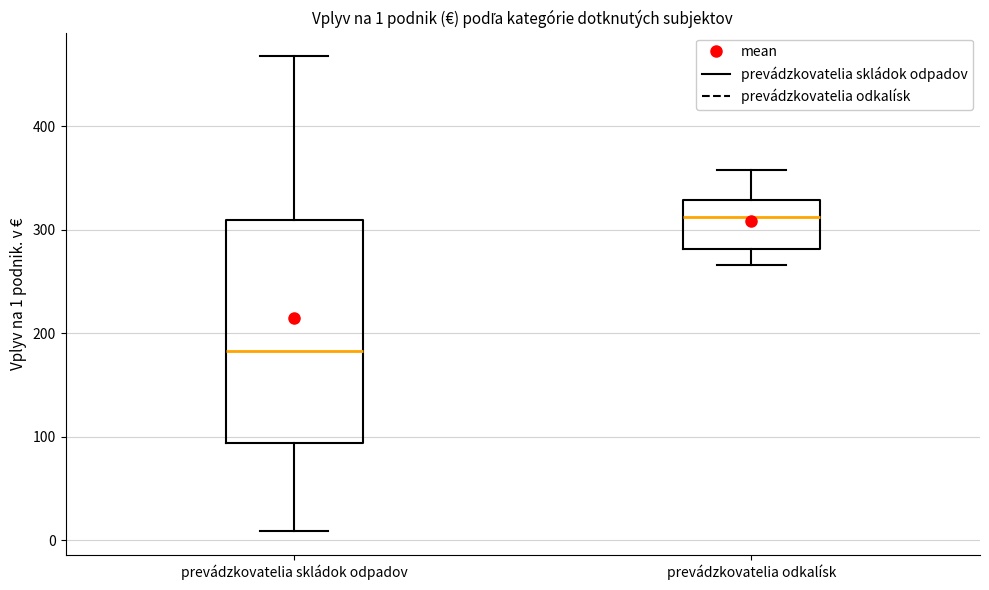

Which box is the tallest, from its lower edge to its upper edge?

prevádzkovatelia skládok odpadov